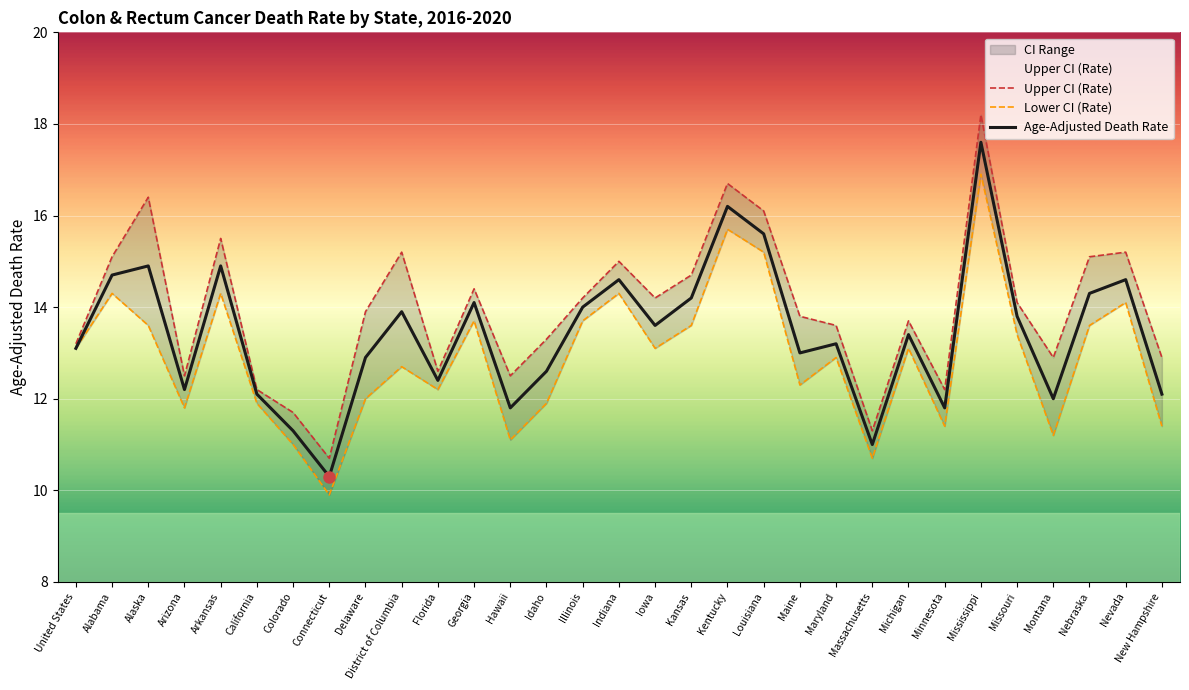

Which category has the lowest value in the Age-Adjusted Death Rate series?

Connecticut